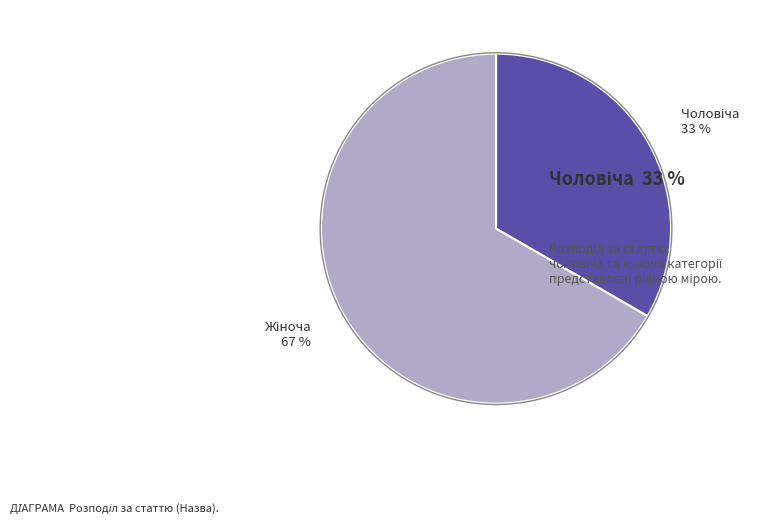

To the nearest percent, what is the average slice percentage?

50%